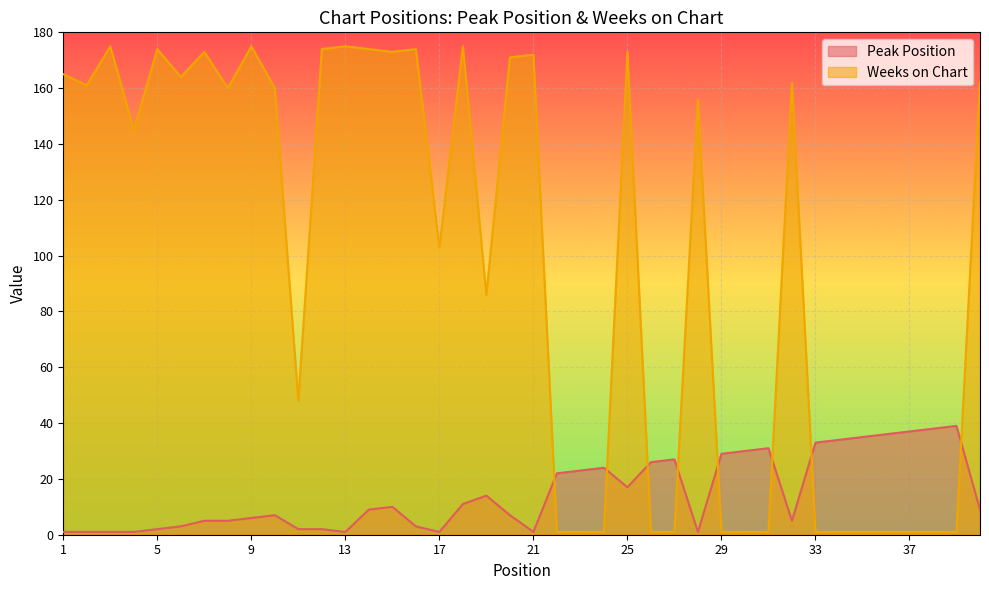

What is the sum of all Weeks on Chart values?

3945